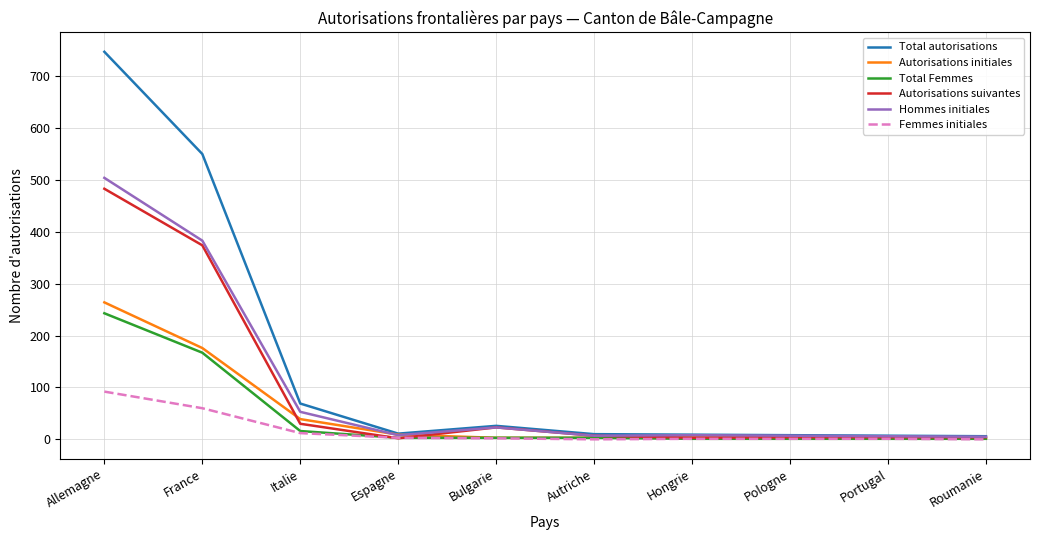

Is it true that Autorisations initiales equals 4 at Pologne?

True